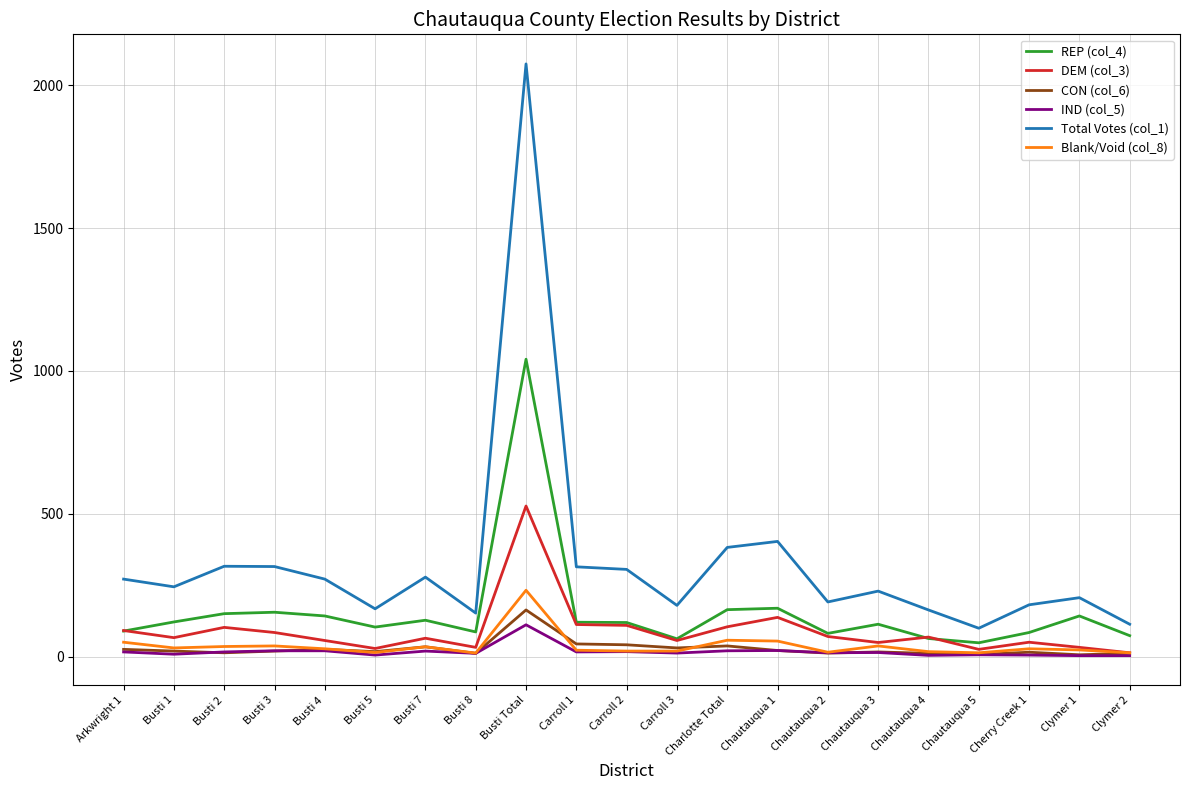

How many categories are shown in the chart?

21